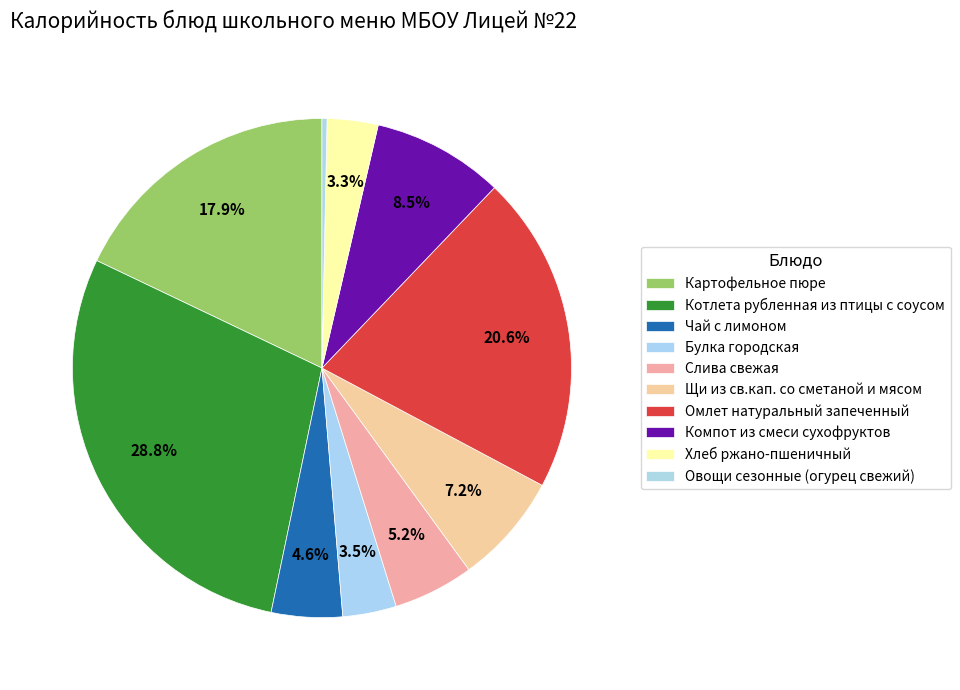

What portion of the pie excludes Компот из смеси сухофруктов?

91.5%